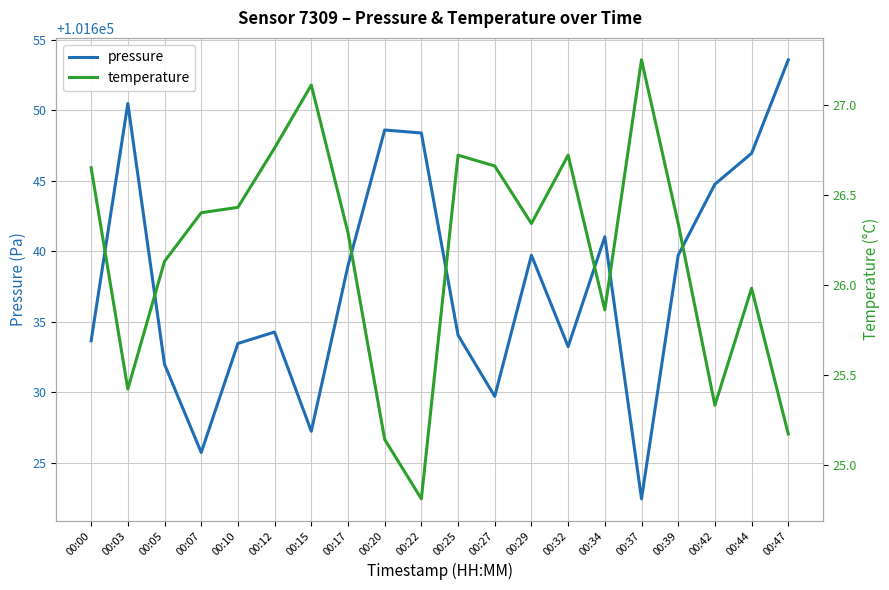

True or false: pressure and temperature cross at least once.

False